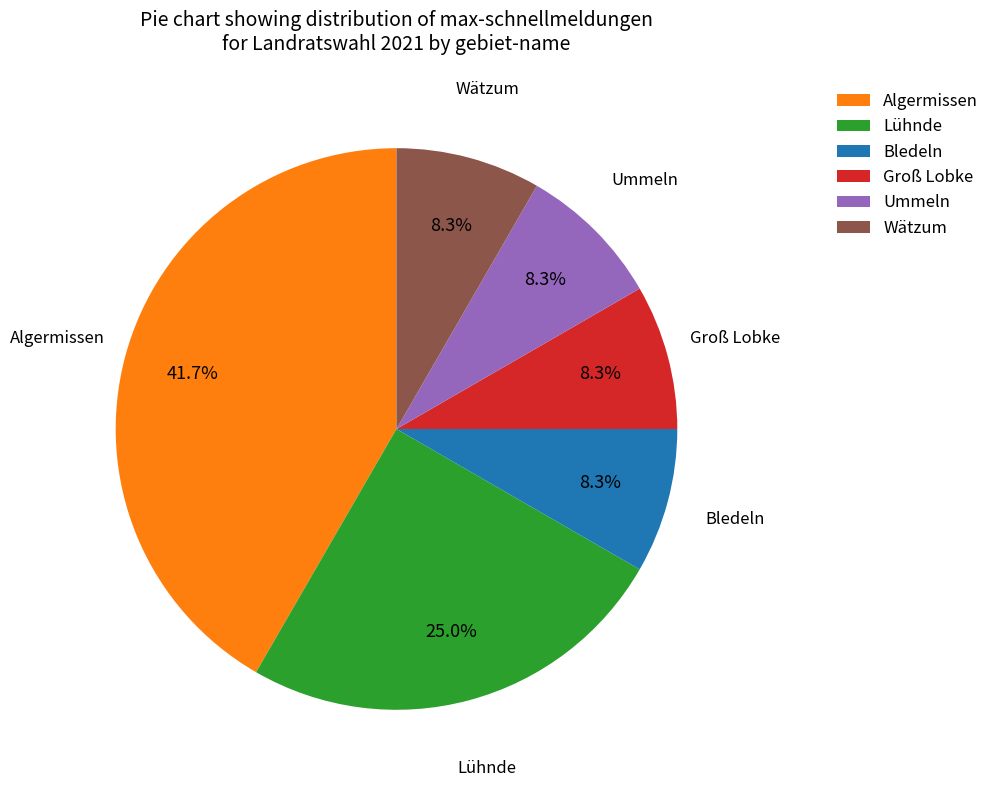

To the nearest percent, what is the combined percentage of Wätzum and Groß Lobke?

17%